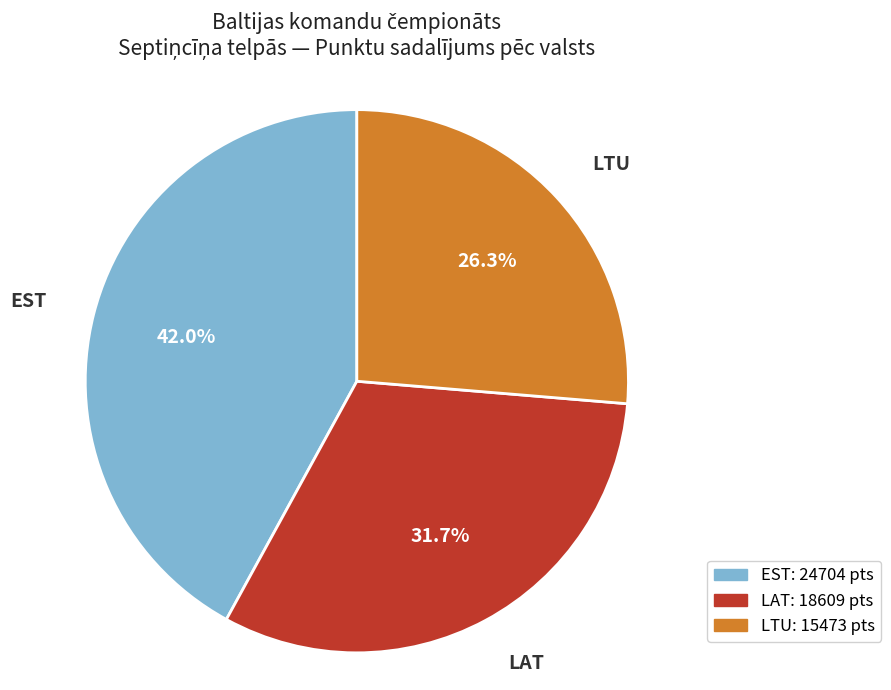

Which category has the biggest portion of the pie?

EST